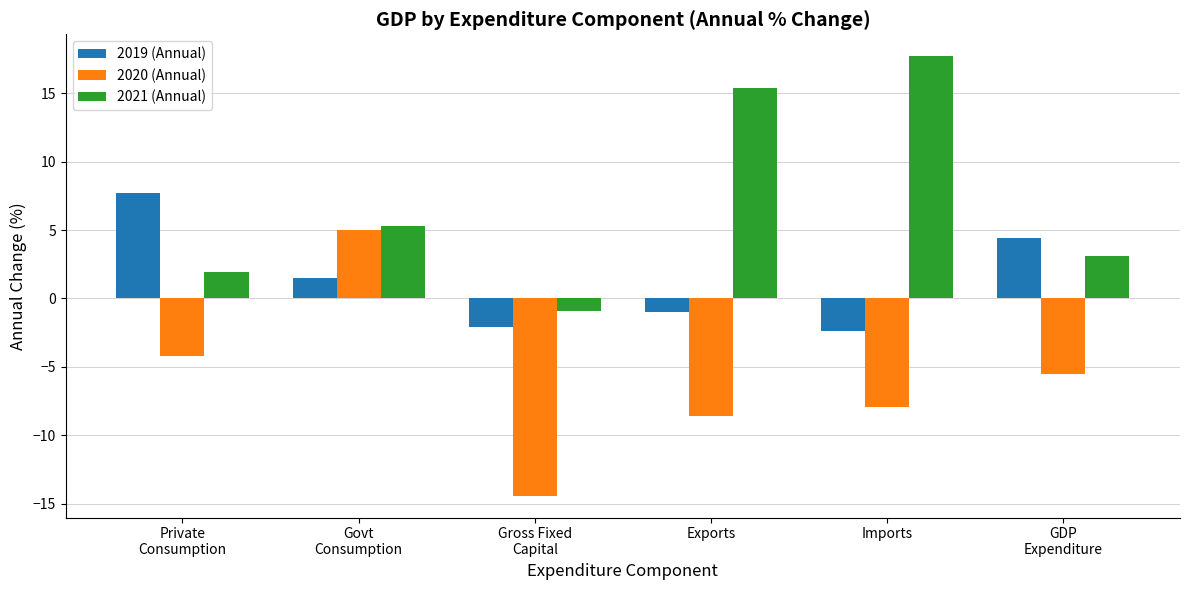

List the labels in order of 2020 (Annual) value, smallest first.

Gross Fixed
Capital, Exports, Imports, GDP
Expenditure, Private
Consumption, Govt
Consumption